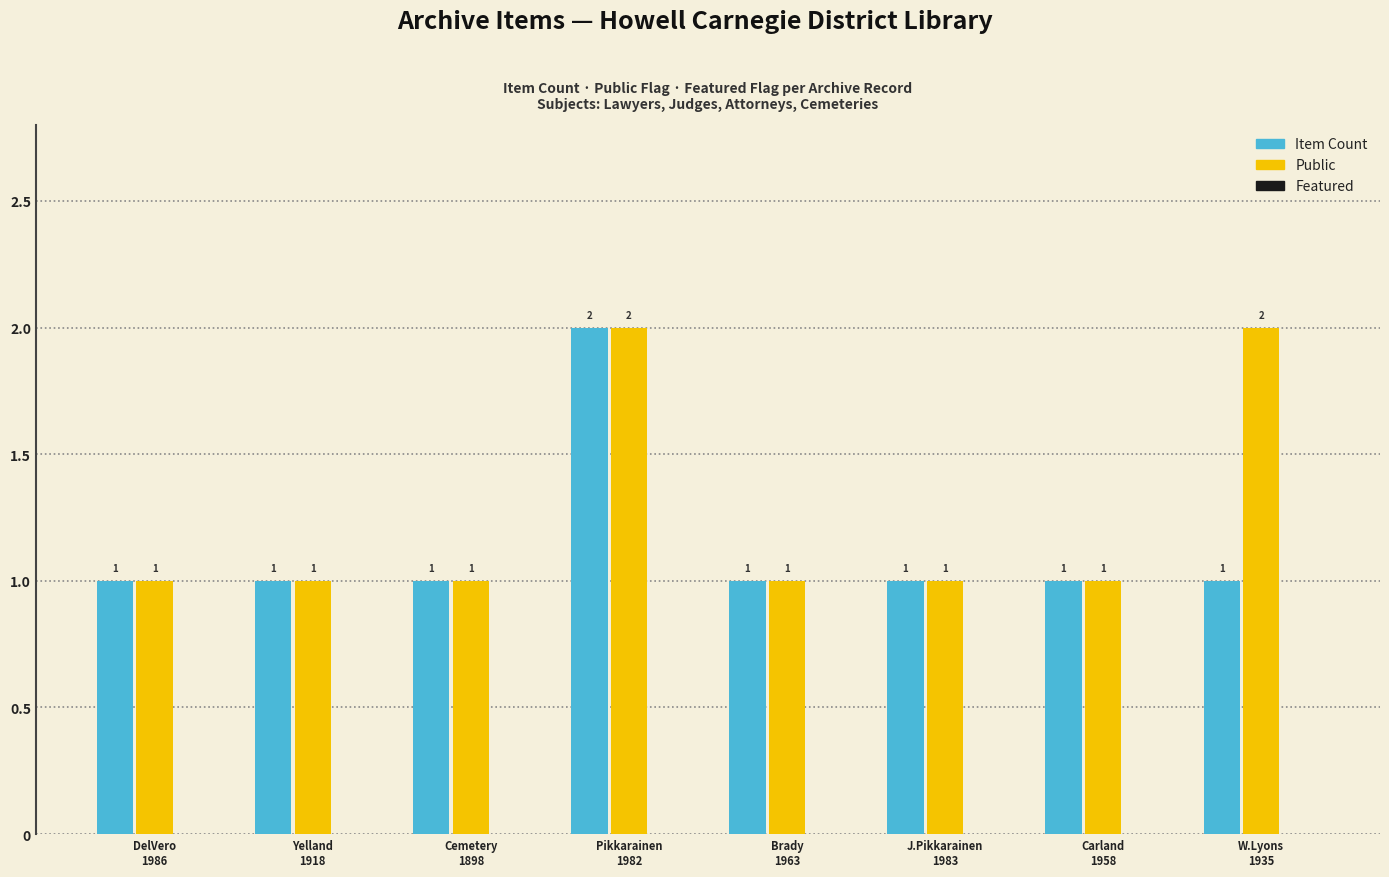

What position from the right is Brady
1963?

4